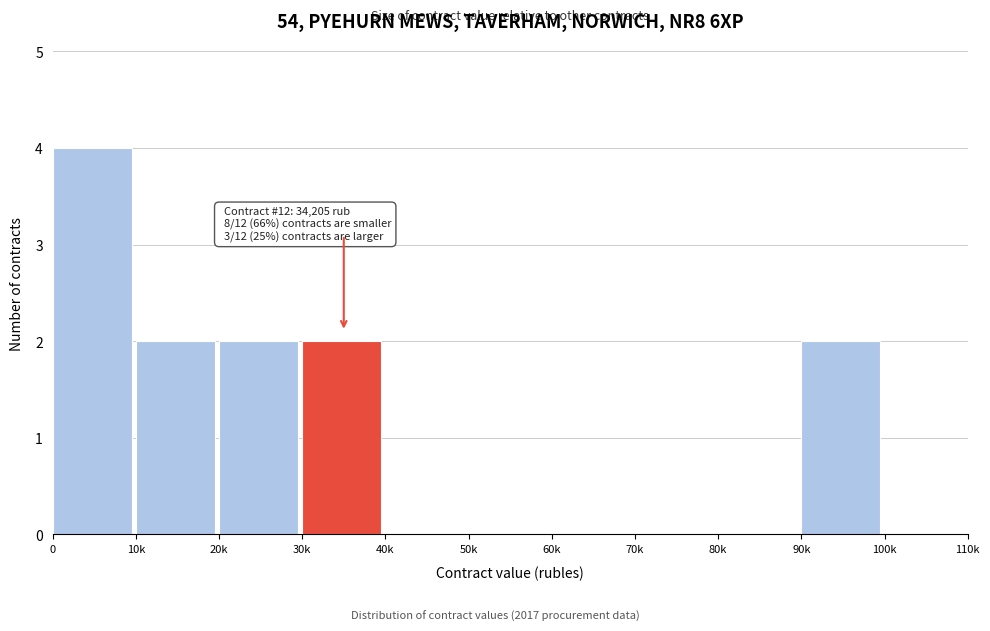

Reading left to right, list all the values displayed in this chart.

0=4	10k=2	20k=2	30k=2	40k=0	50k=0	60k=0	70k=0	80k=0	90k=2	100k=0